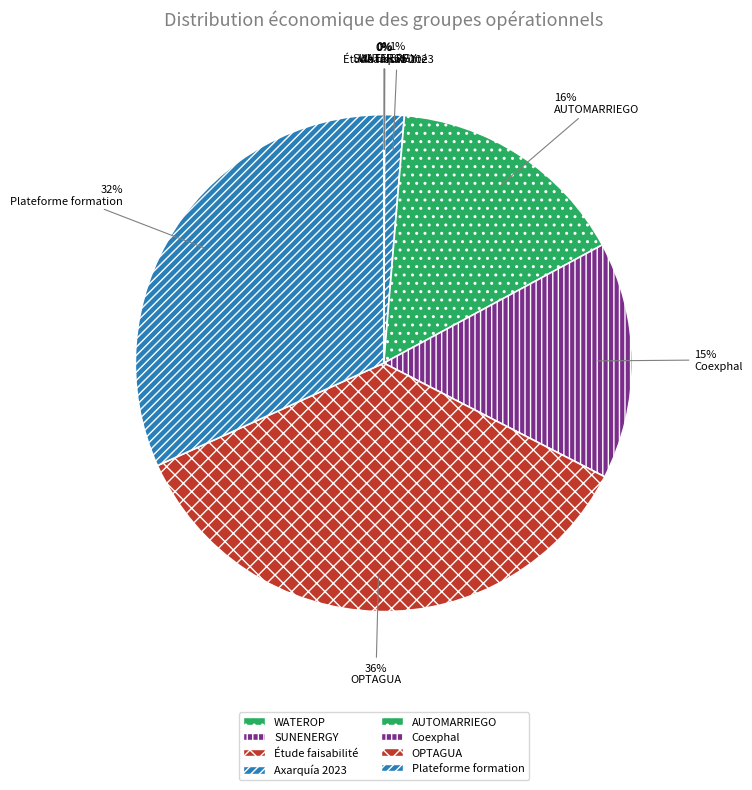

Rank the categories by value from highest to lowest.

OPTAGUA / Contrôle eau récupérée, Plateforme de transfert formation, AUTOMARRIEGO / Gestion irrigation, Gestion efficace Coexphal, Axarquía Sostenible 2023-2025, WATEROP / Optimisation irrigation, SUNENERGY / Approvisionnement énergie, Étude de faisabilité huertas Guadajoz